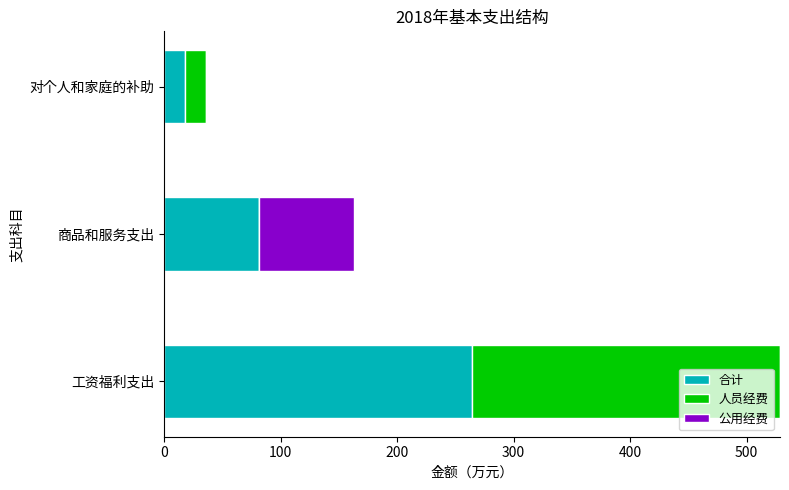

How many distinct data groups are displayed?

3